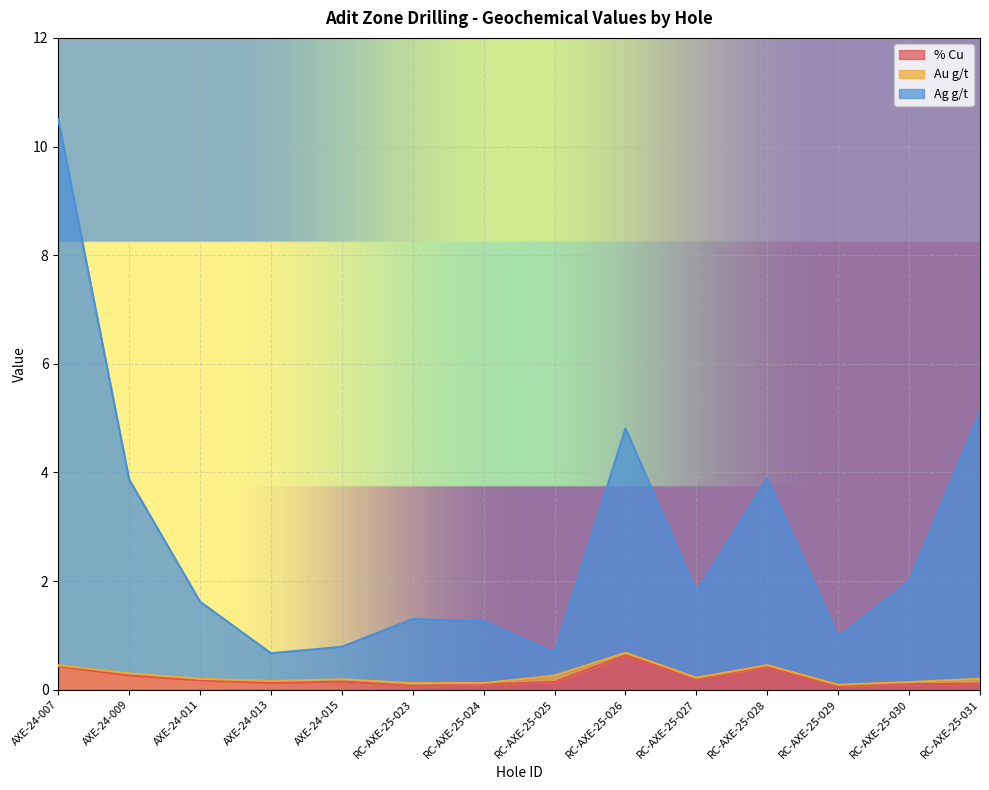

What is the difference between the highest and lowest values at RC-AXE-25-023?

1.2